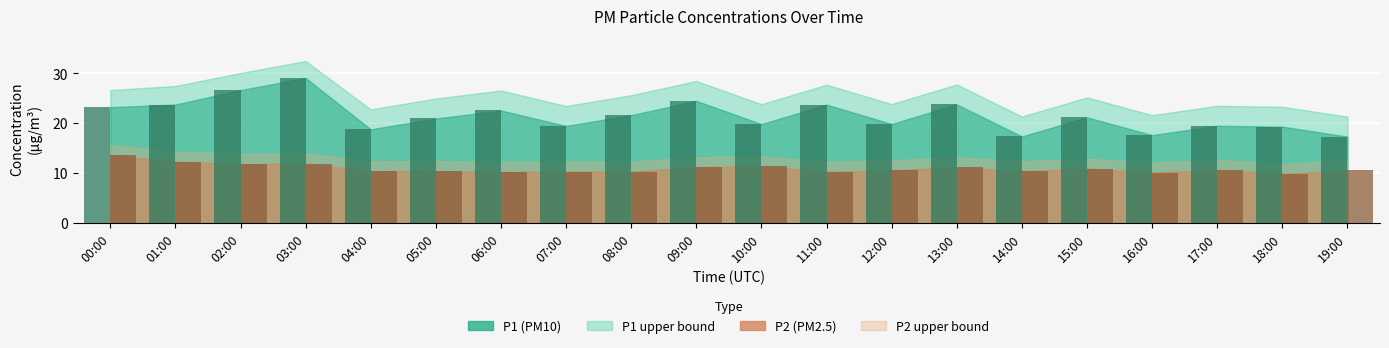

How many series are shown in this chart?

2